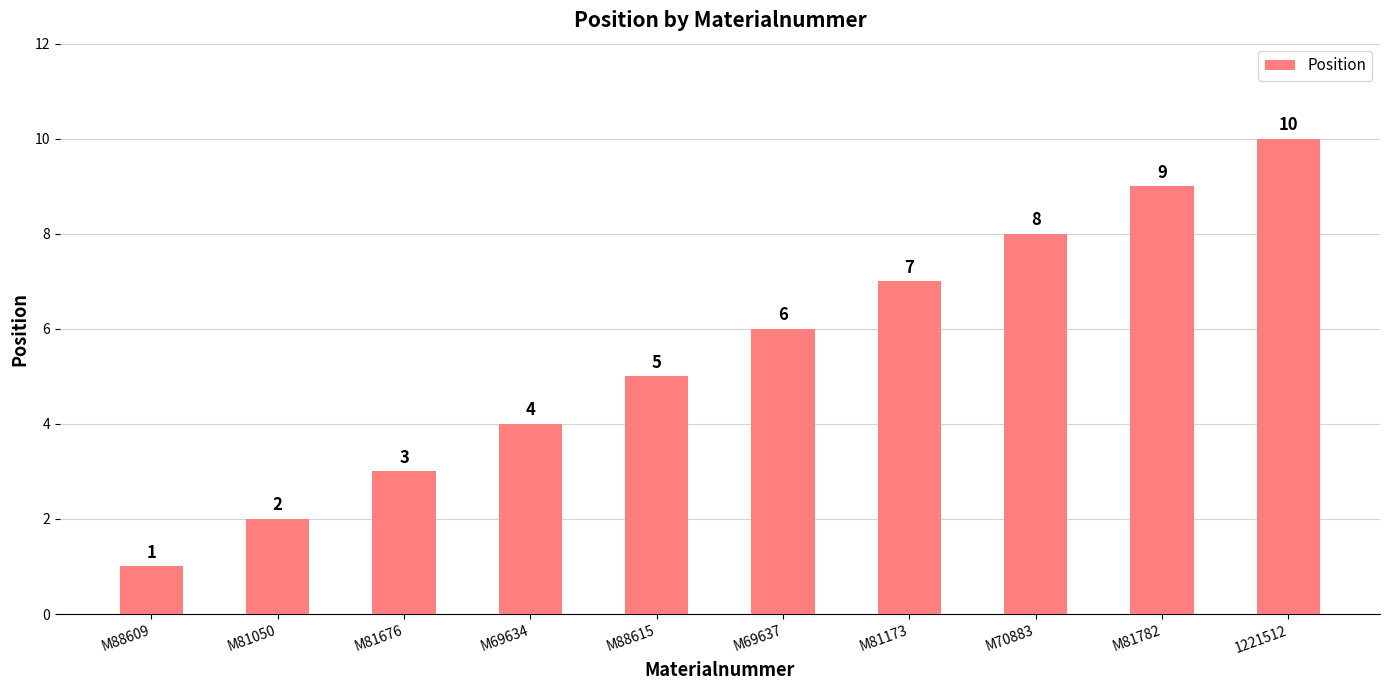

How many data points are less than 6?

5